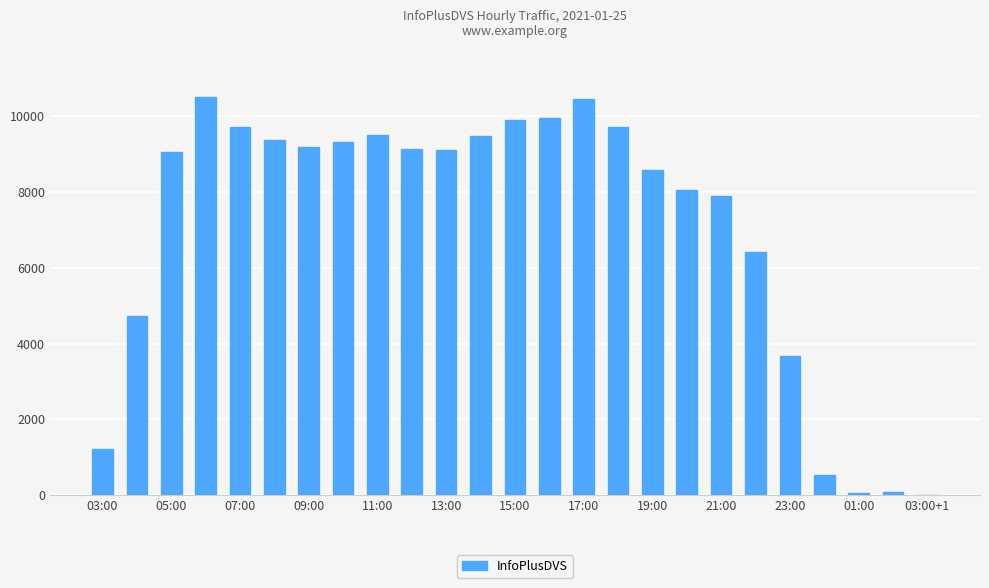

What is the greatest value displayed?

10512